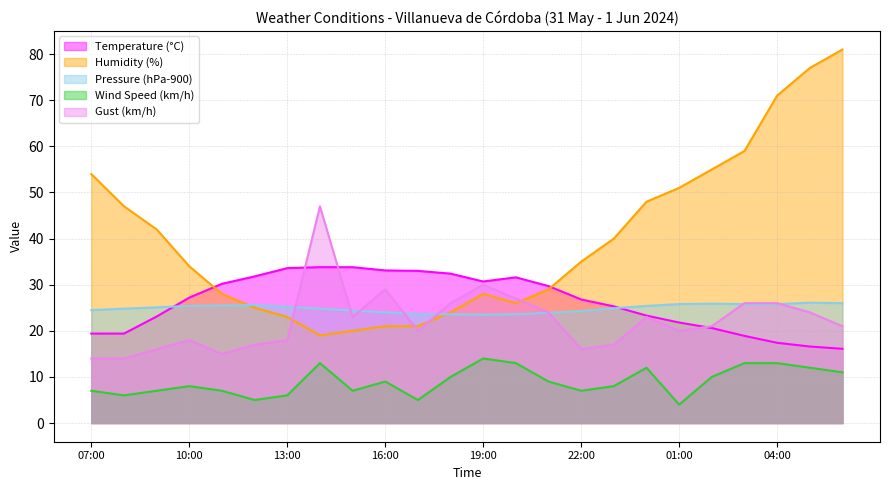

What is the greatest value displayed?

81.0